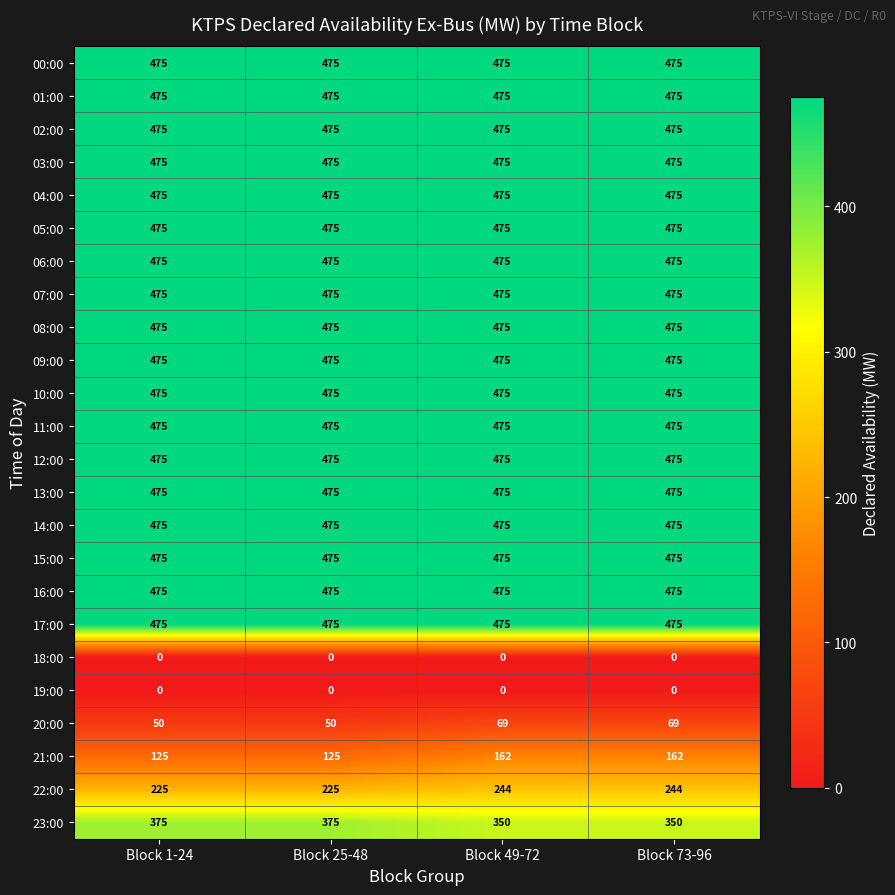

What is the maximum value shown in the chart?

475